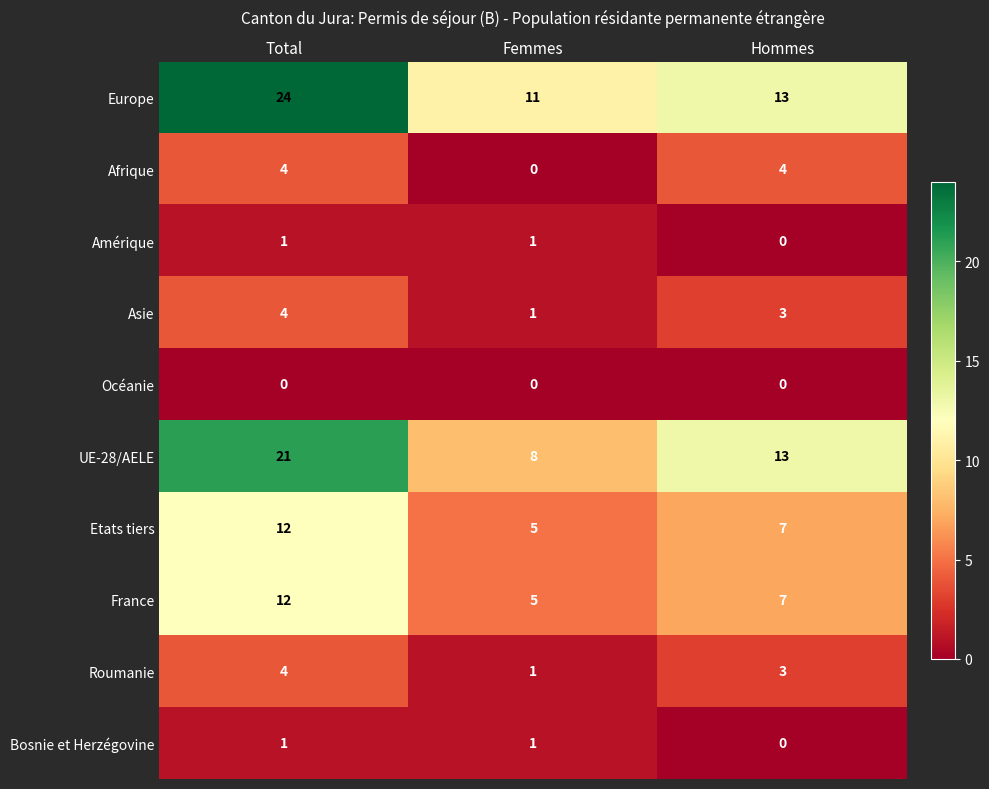

What is the difference between the highest and lowest values at Hommes?

13